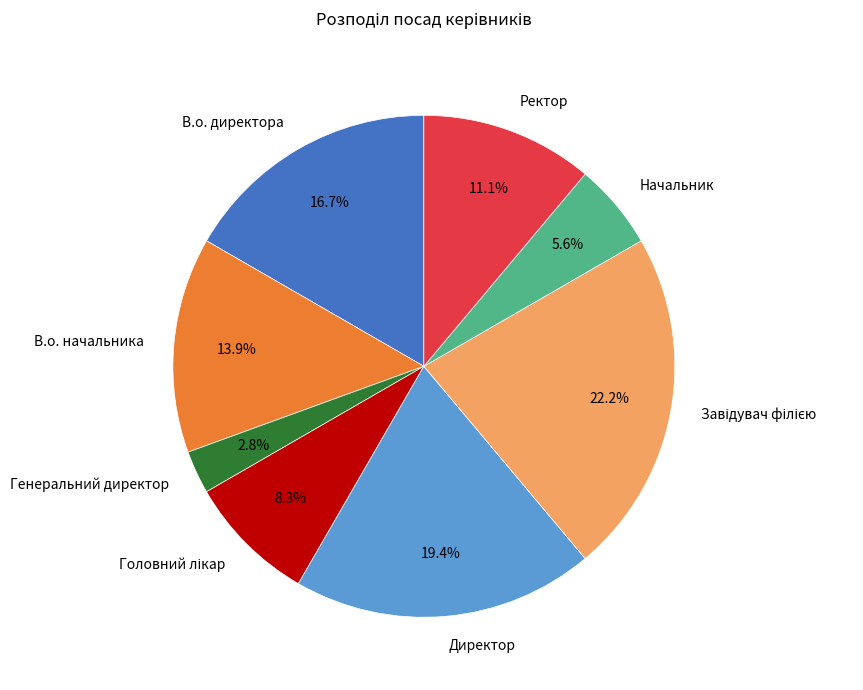

How many slices are in this pie chart?

8